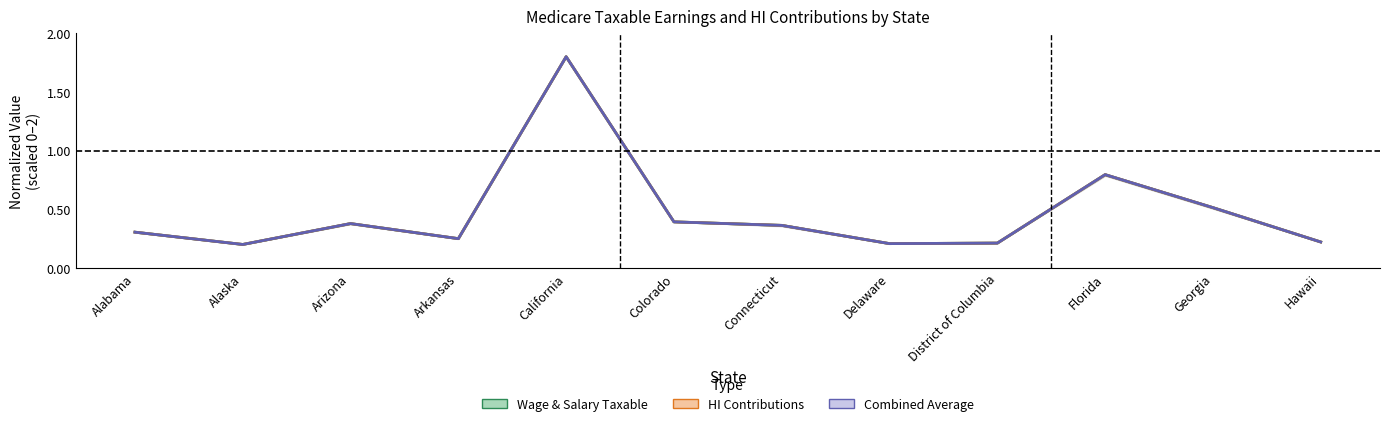

What are all the series names shown in the legend?

Wage & Salary Taxable, HI Contributions, Combined Average